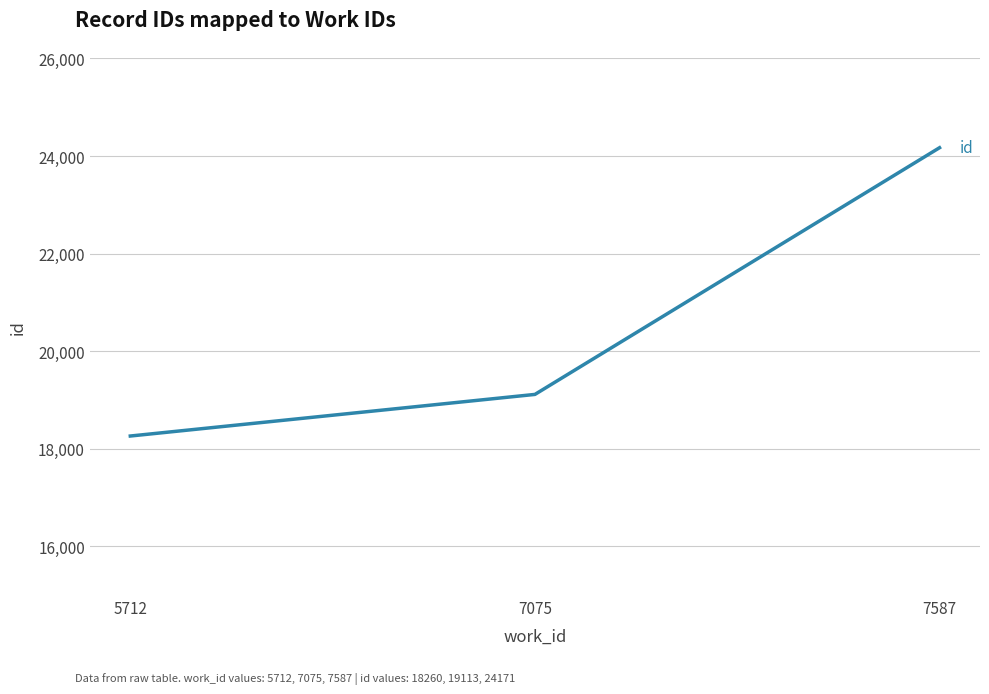

List the labels in order of value, largest first.

7587, 7075, 5712